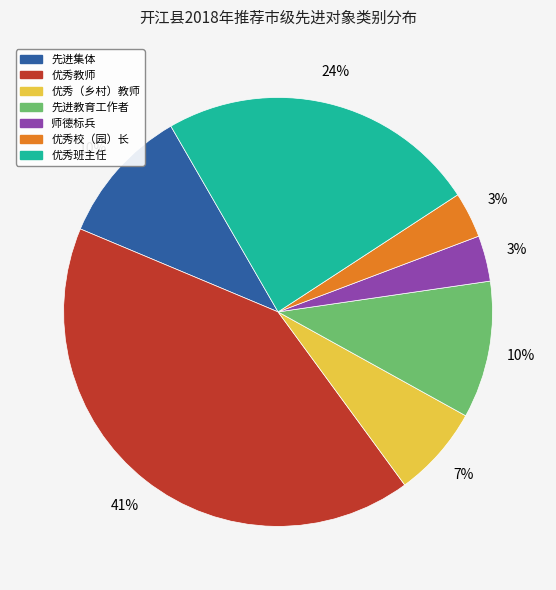

Does any single category account for the majority?

No